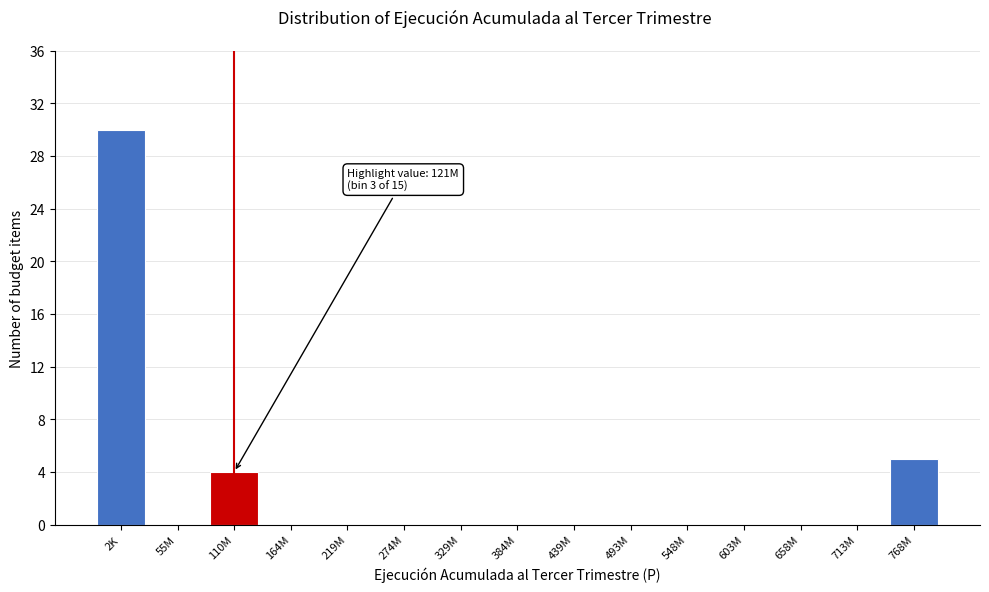

Reading left to right, transcribe all the data shown in this chart.

2K=30	55M=0	110M=4	164M=0	219M=0	274M=0	329M=0	384M=0	439M=0	493M=0	548M=0	603M=0	658M=0	713M=0	768M=5